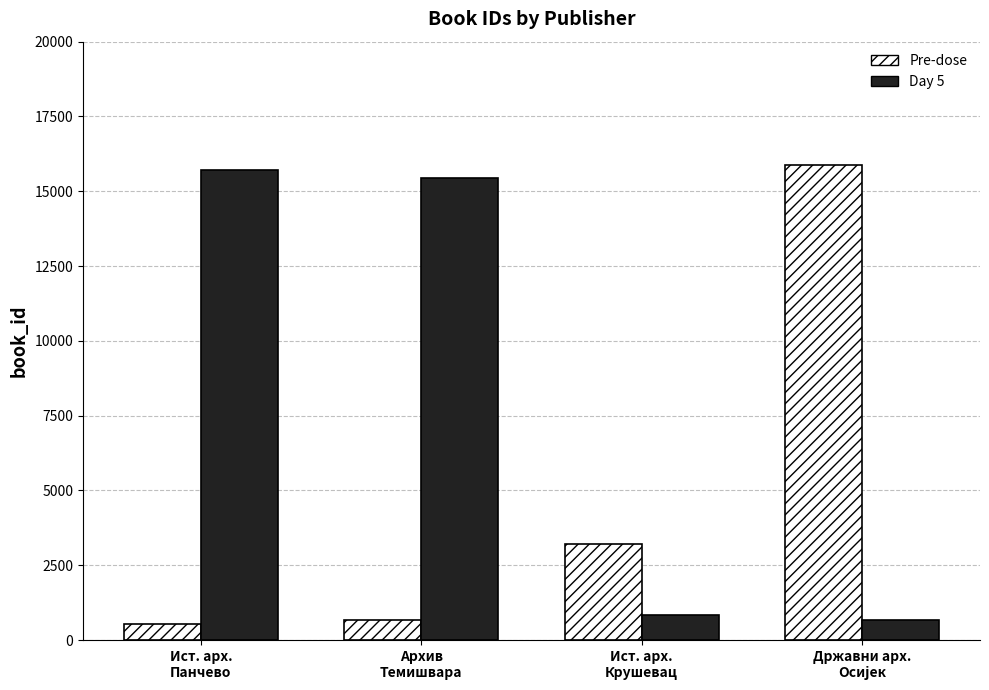

How many values in the Pre-dose series are below 3195?

2